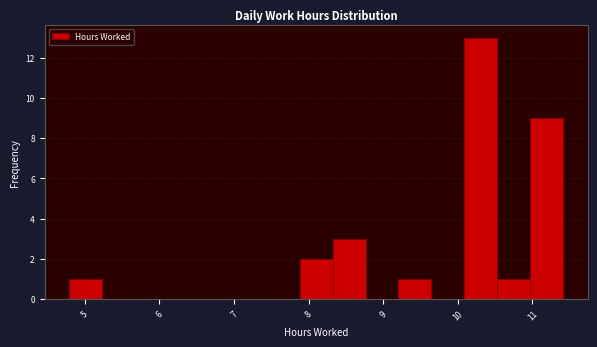

Reading left to right, list every bar in this chart as the range it spans on the x-axis followed by its height. Neither the bar edges nor the heights are printed on the chart, so give them approximately, as read against the axes.

4.8 to 5.2: 1
5.2 to 5.7: 0
5.7 to 6.1: 0
6.1 to 6.6: 0
6.6 to 7.0: 0
7.0 to 7.4: 0
7.4 to 7.9: 0
7.9 to 8.3: 2
8.3 to 8.8: 3
8.8 to 9.2: 0
9.2 to 9.6: 1
9.6 to 10.1: 0
10.1 to 10.5: 13
10.5 to 11.0: 1
11.0 to 11.4: 9